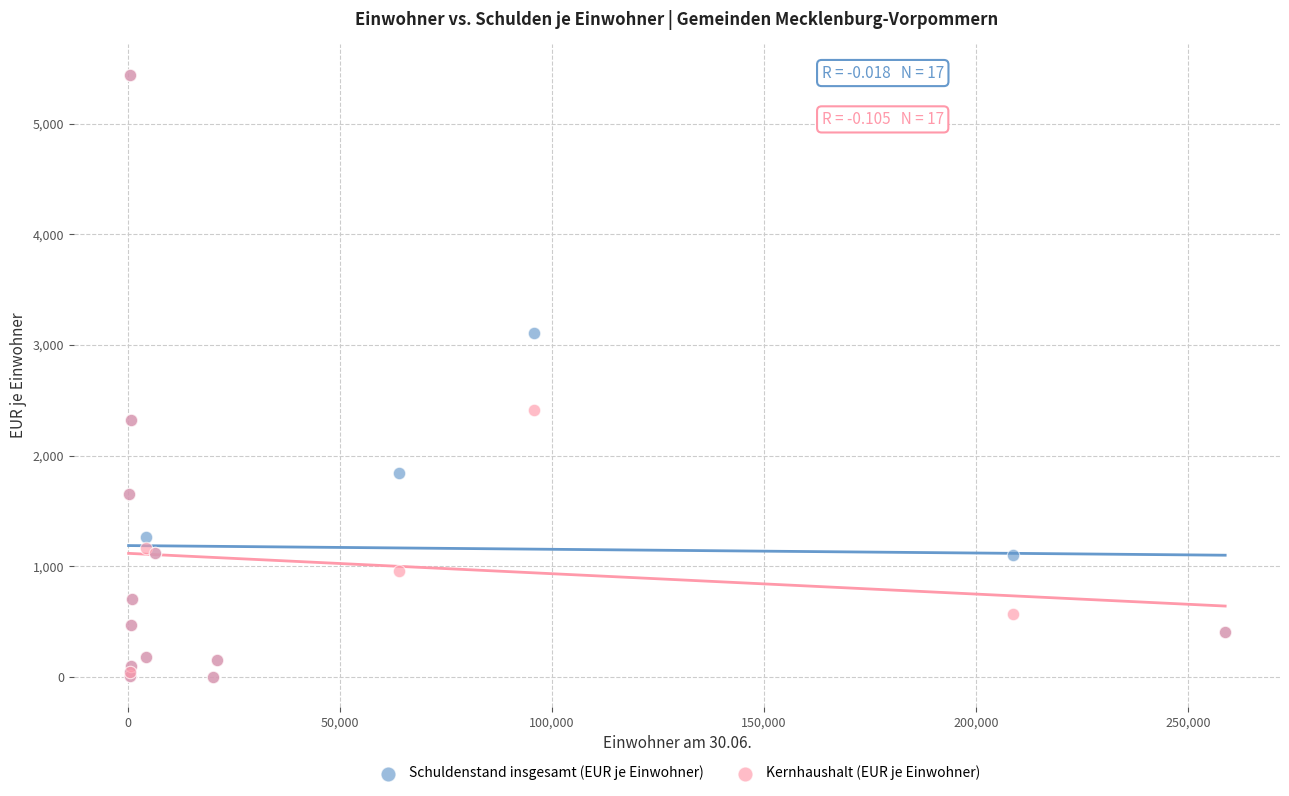

Across all series, what Y value is closest to 2722?

2415